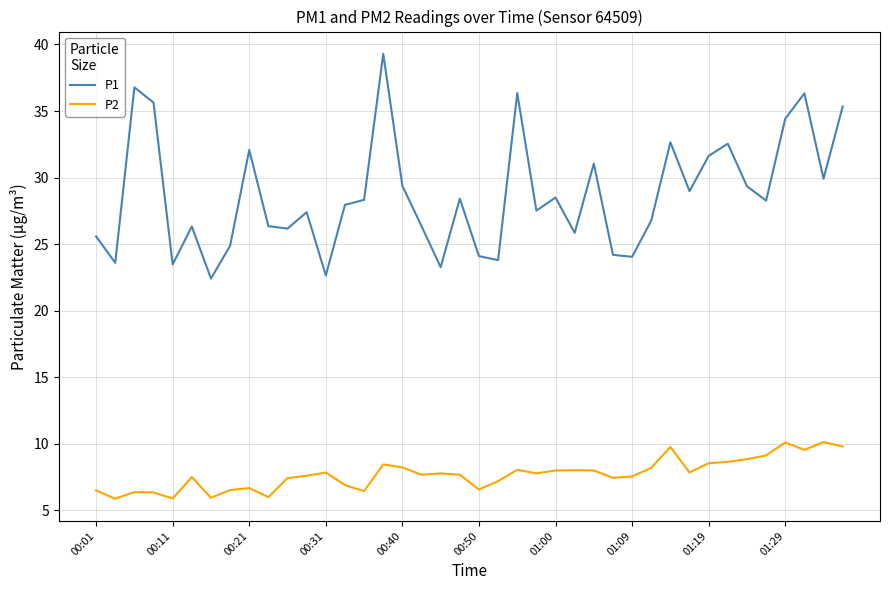

What is the minimum value shown in the chart?

5.9